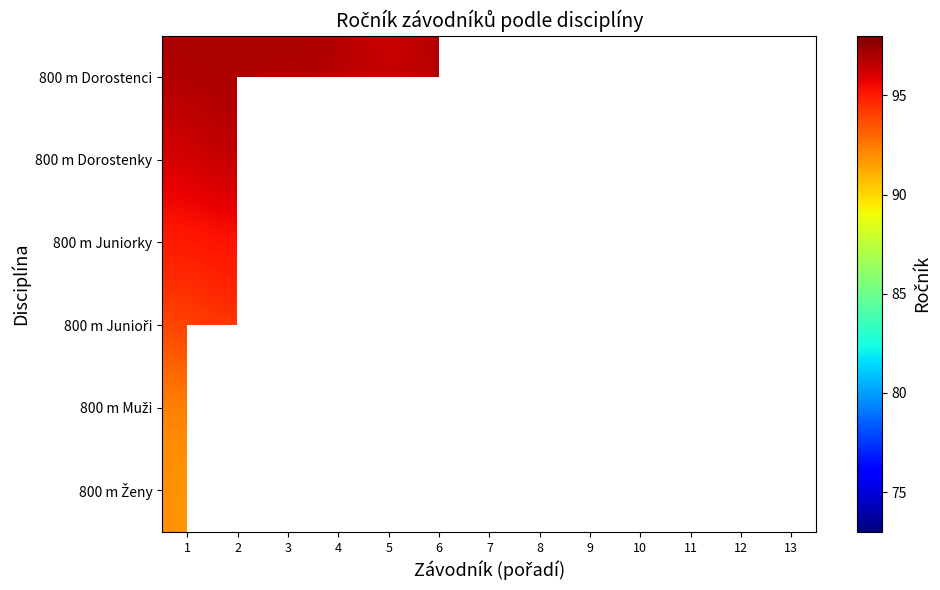

Read the 800 m Muži value at 7.

93.0